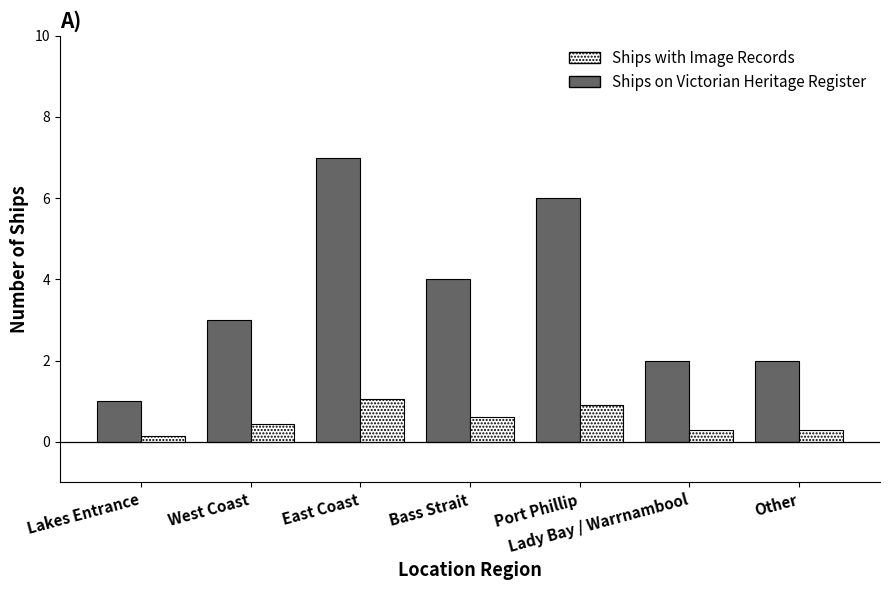

How many groups of bars are there?

7